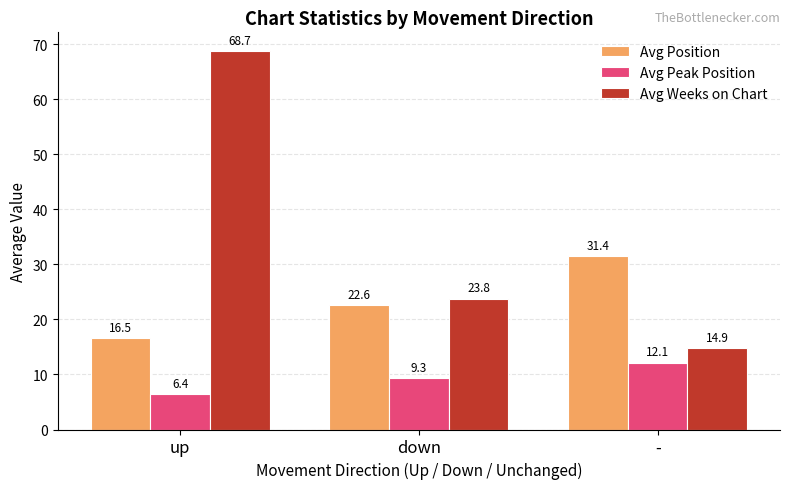

True or false: Avg Peak Position has a value of 6.4 at up.

True